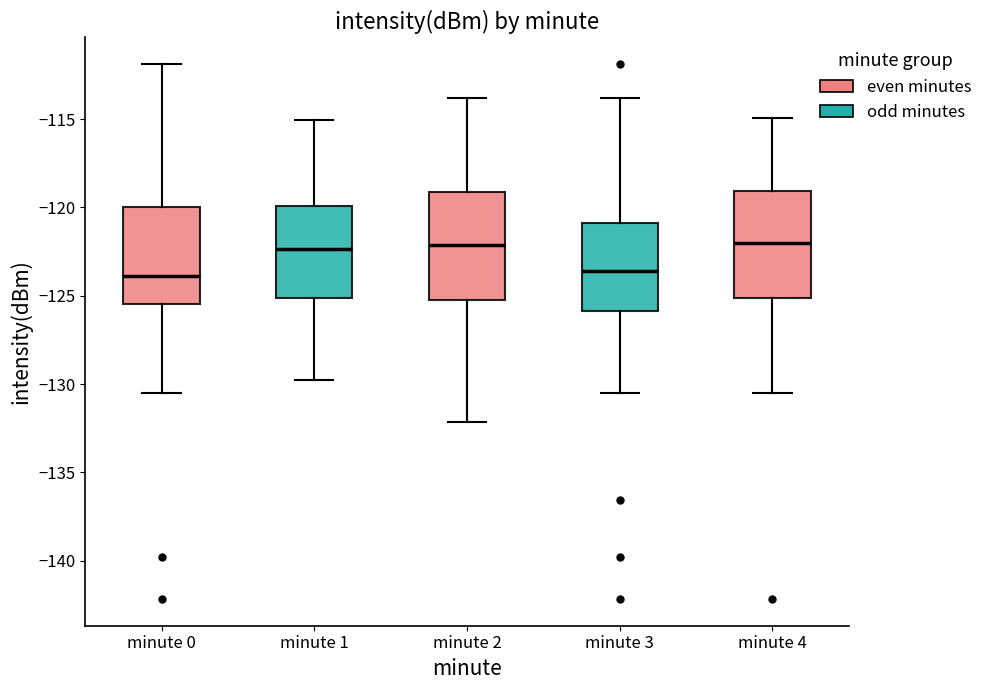

Reading left to right, transcribe this box plot: for each box, give where its median line is, the range the box spans, and where its two whiskers end, as read against the y-axis. The values are not printed on the chart, so give them approximately, as read against the axis.

minute 0: median -124.0, box -125.5 to -120.0, whiskers -130.5 to -112.0
minute 1: median -122.5, box -125.0 to -120.0, whiskers -130.0 to -115.0
minute 2: median -122.0, box -125.0 to -119.0, whiskers -132.0 to -114.0
minute 3: median -123.5, box -126.0 to -121.0, whiskers -130.5 to -114.0
minute 4: median -122.0, box -125.0 to -119.0, whiskers -130.5 to -115.0